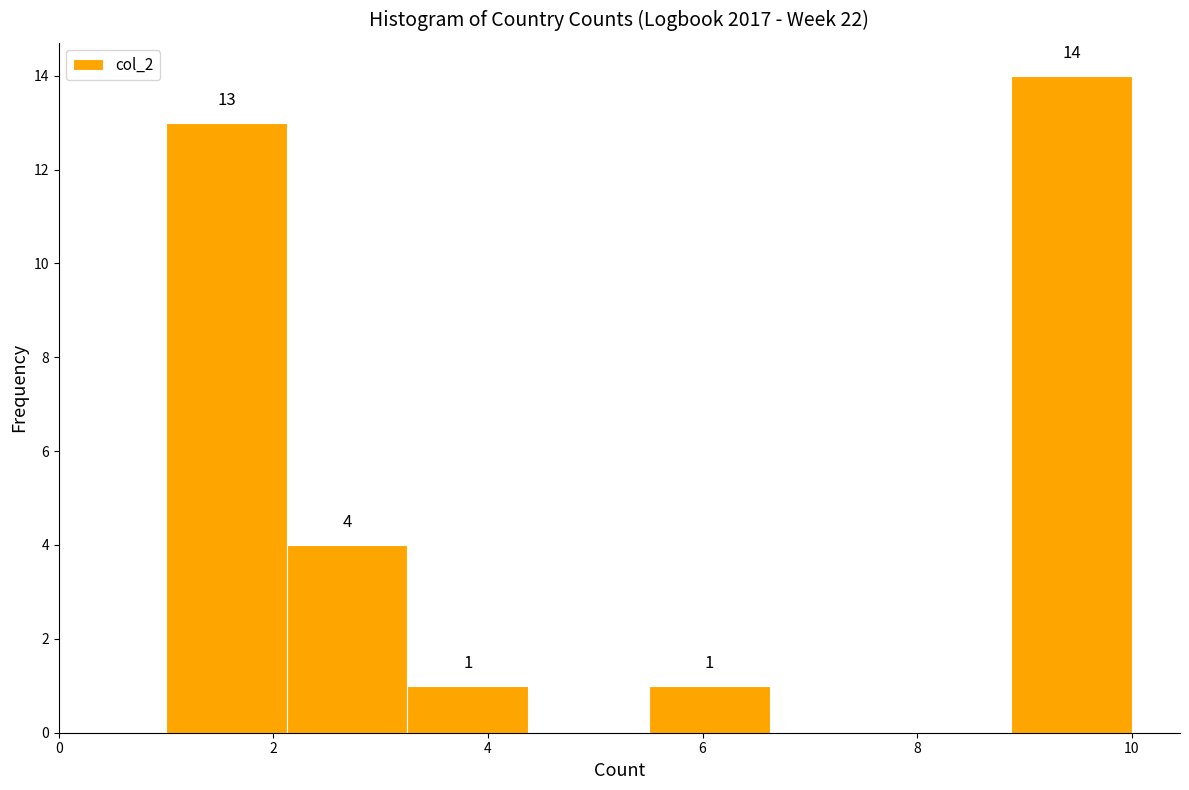

Which range on the x-axis has the tallest bar?

8.8 to 10.0